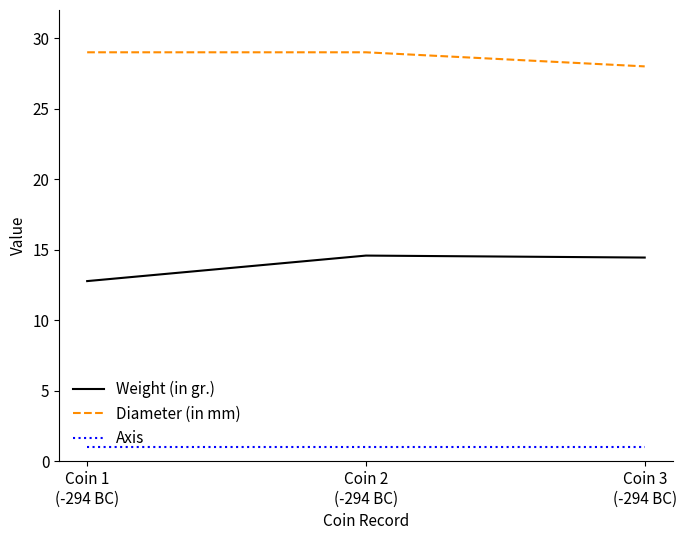

What is the difference between the Weight (in gr.) values at Coin 3
(-294 BC) and Coin 1
(-294 BC)?

1.7